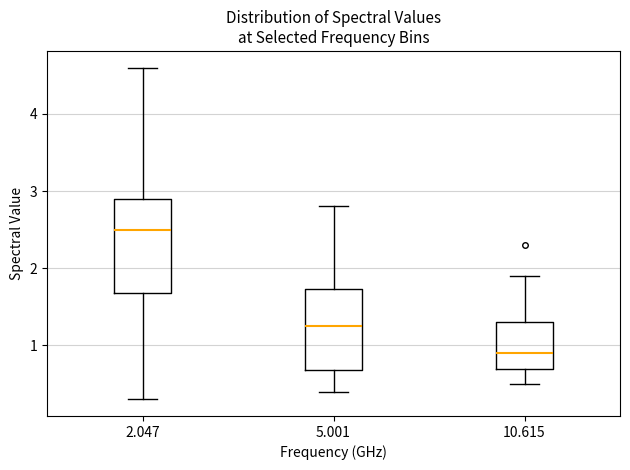

Which box has the lowest median line?

10.615